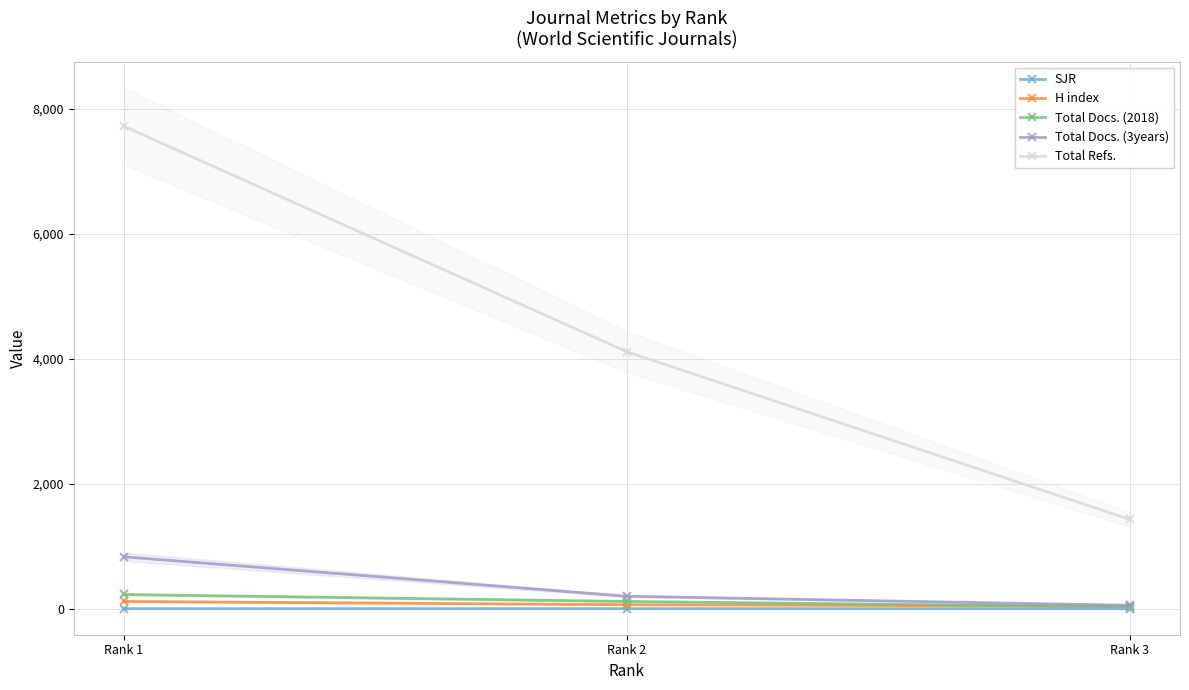

What is the difference between the second highest and minimum values in the Total Refs. series?

2682.0